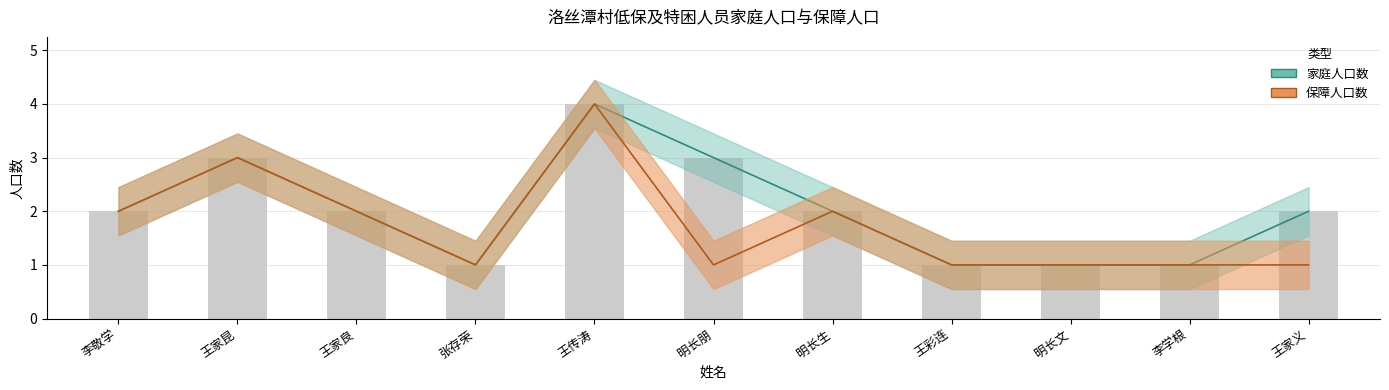

How many values in the 家庭人口数 series are below 2?

4